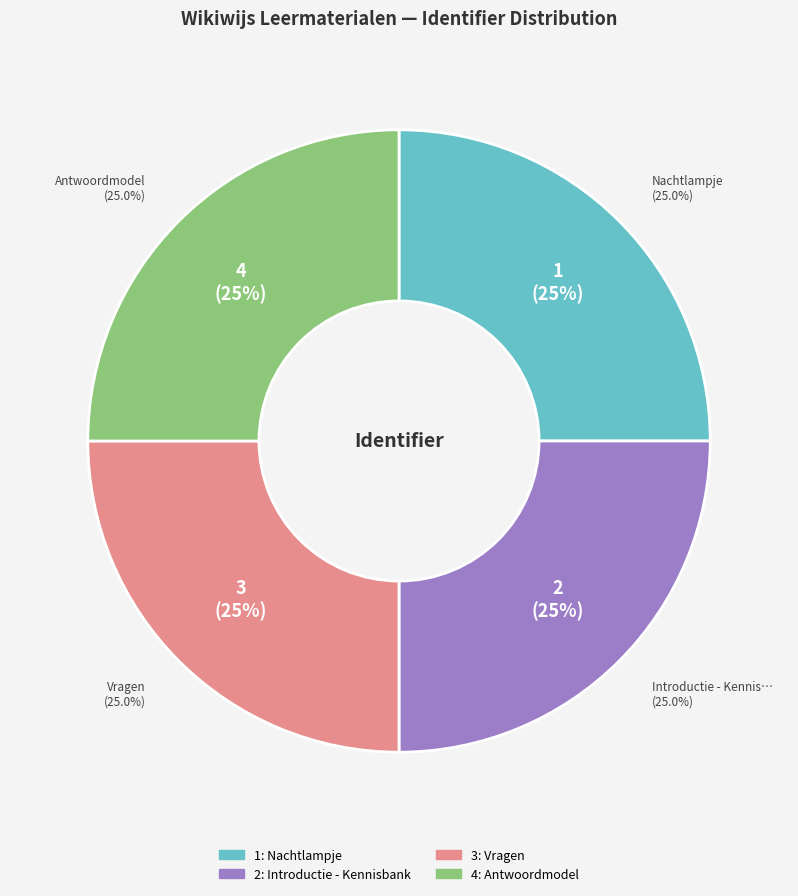

What percentage is the Nachtlampje slice, to the nearest percent?

25%